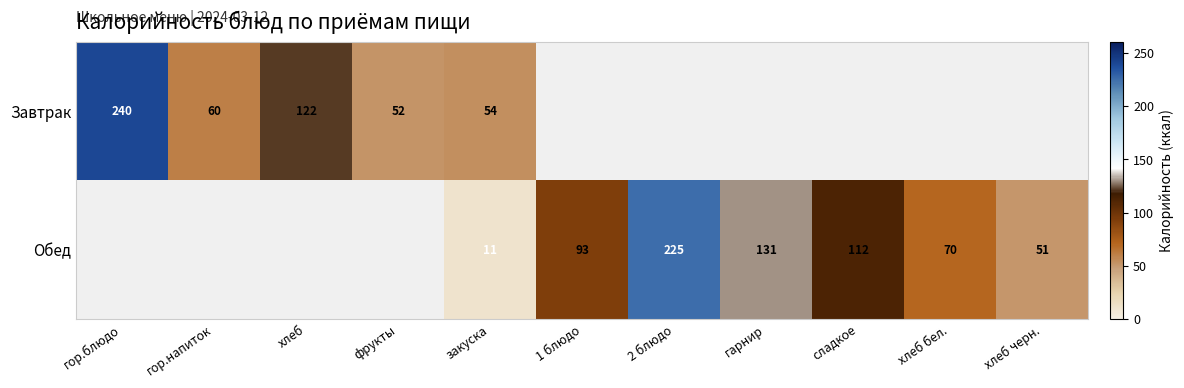

What is the maximum value shown in the chart?

240.0